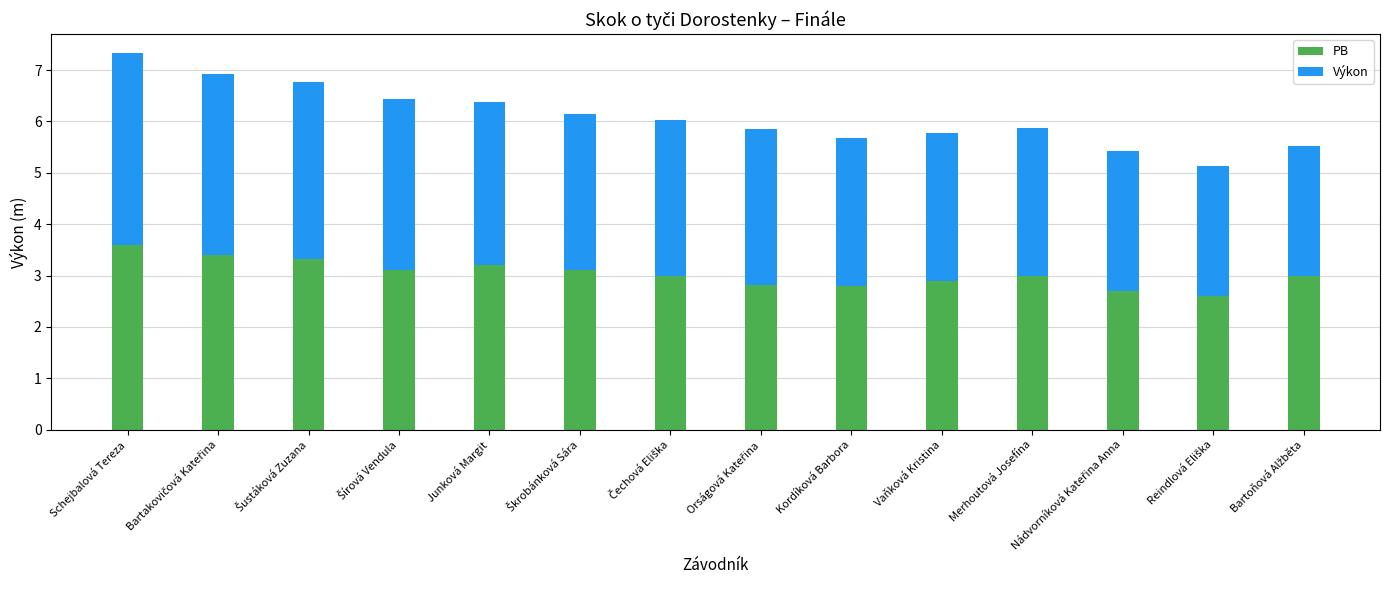

What is the maximum value for PB?

3.6